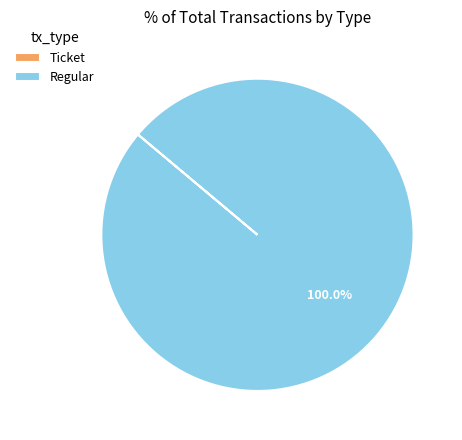

What is the largest slice in the pie chart?

Regular